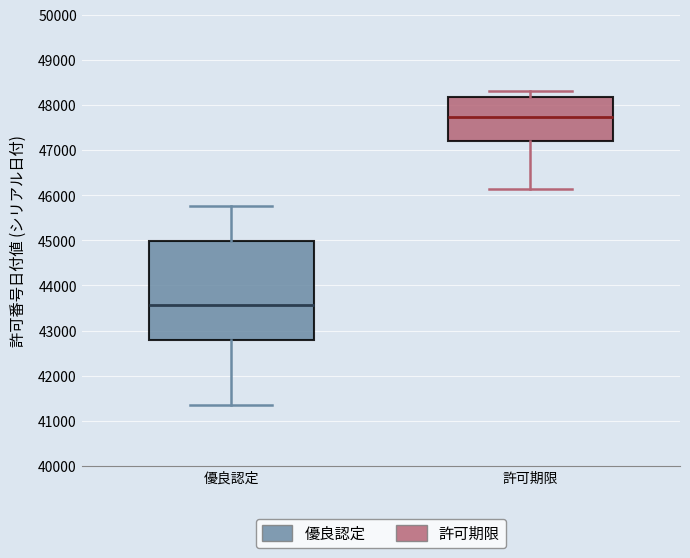

Reading left to right, read every box against the y-axis: the position of its median line, the range the box covers, and the ends of its whiskers. The values are not printed on the chart, so give them approximately, as read against the axis.

優良認定: median 43600, box 42800 to 45000, whiskers 41400 to 45800
許可期限: median 47700, box 47200 to 48200, whiskers 46100 to 48300